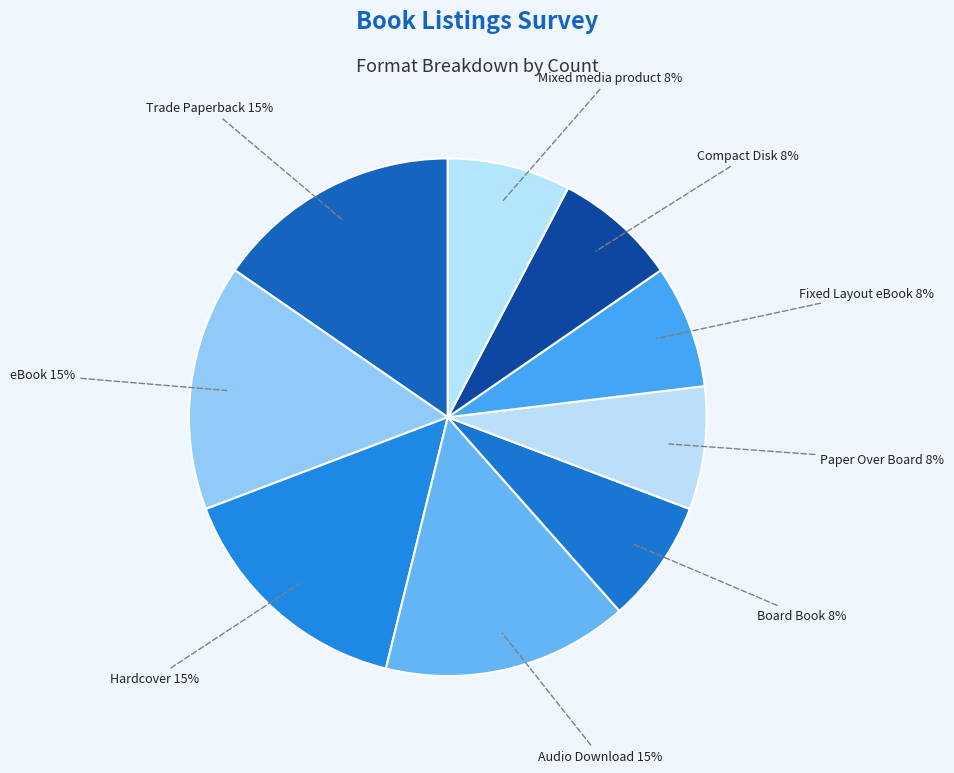

Which has a higher value, Paper Over Board or eBook?

eBook